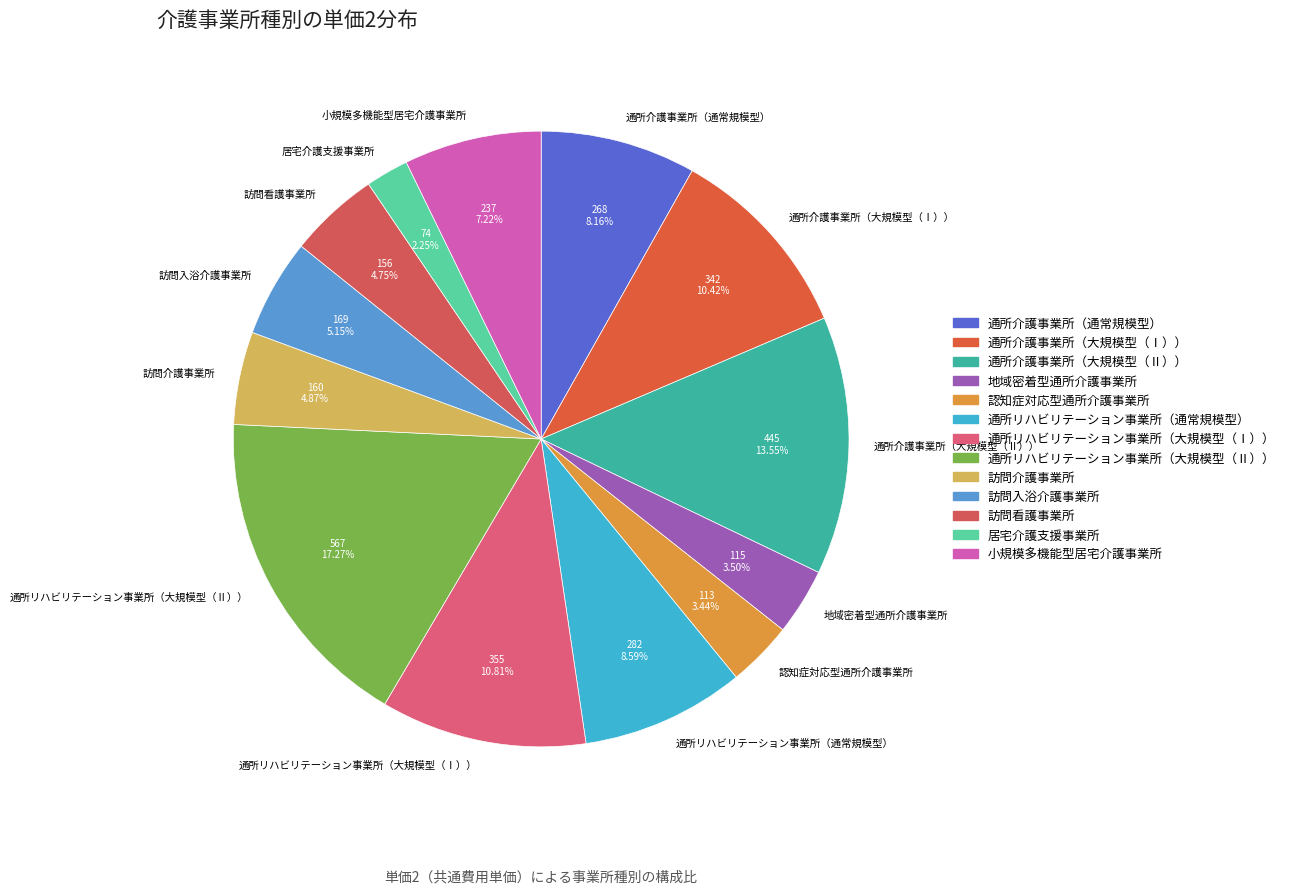

Is 通所介護事業所（大規模型（Ⅱ）） the majority of the pie?

No